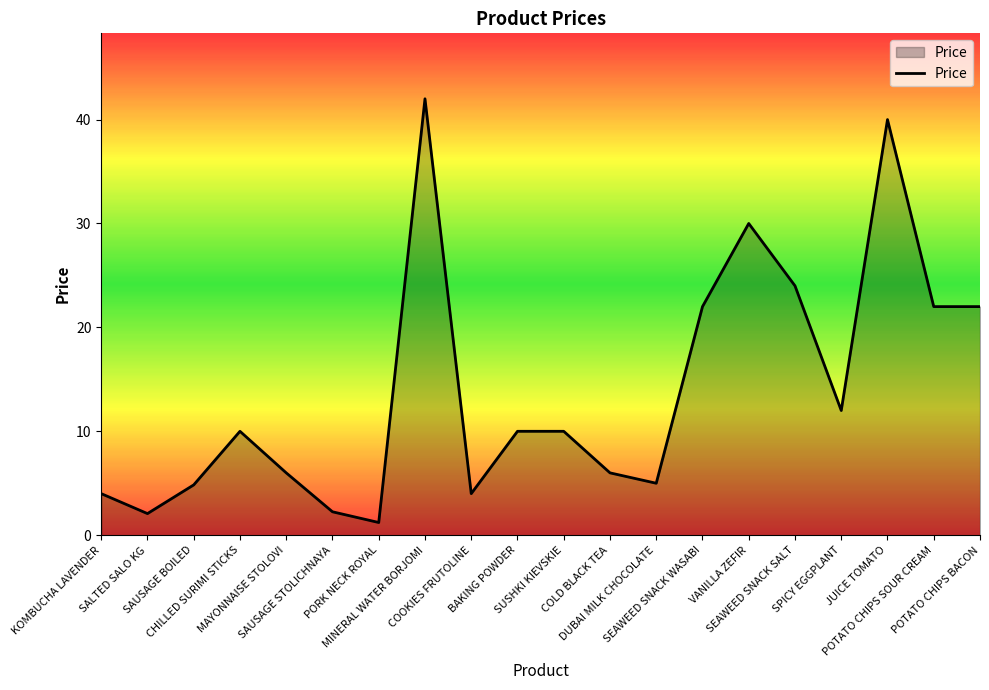

Where is the first local maximum?

CHILLED SURIMI STICKS